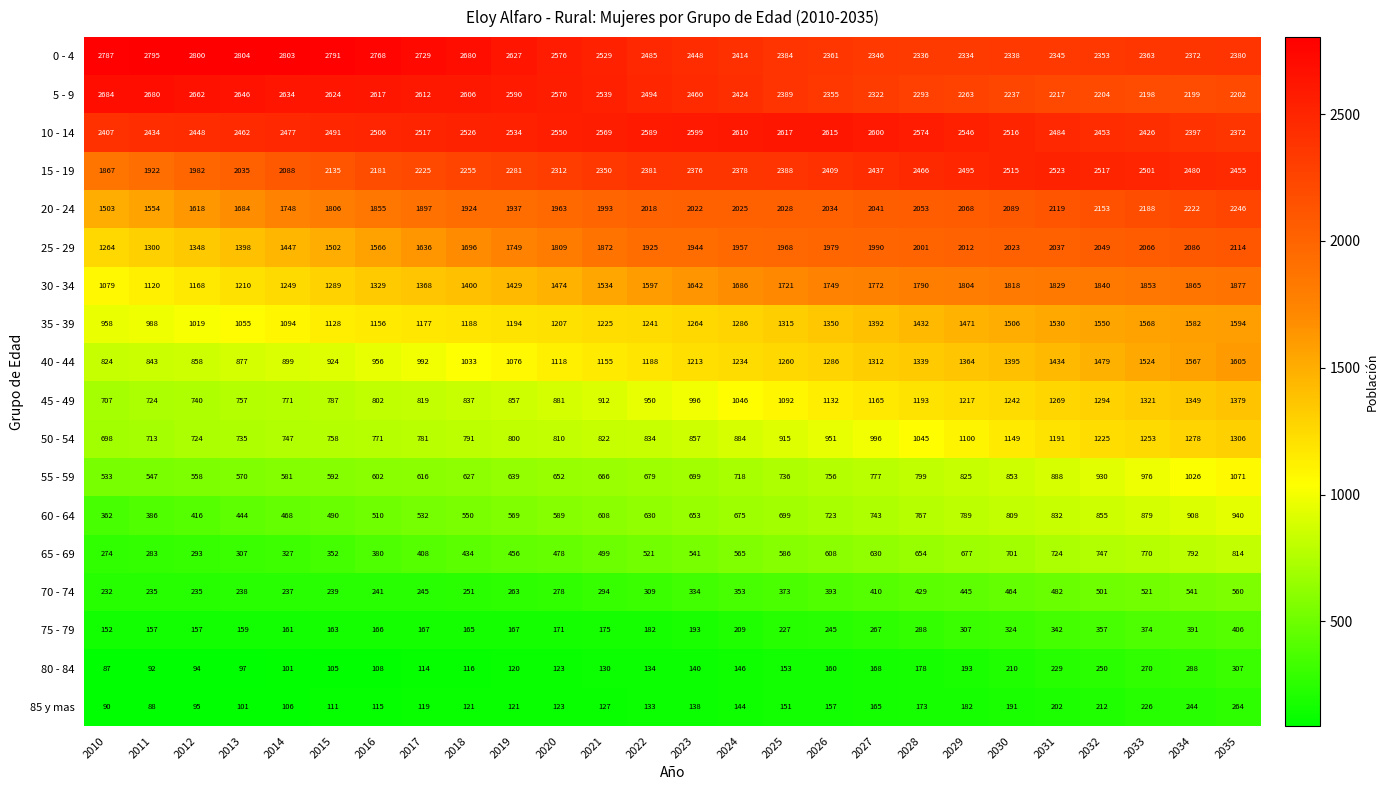

What is the sum of the 80 - 84 values at 2027 and 2028?

346